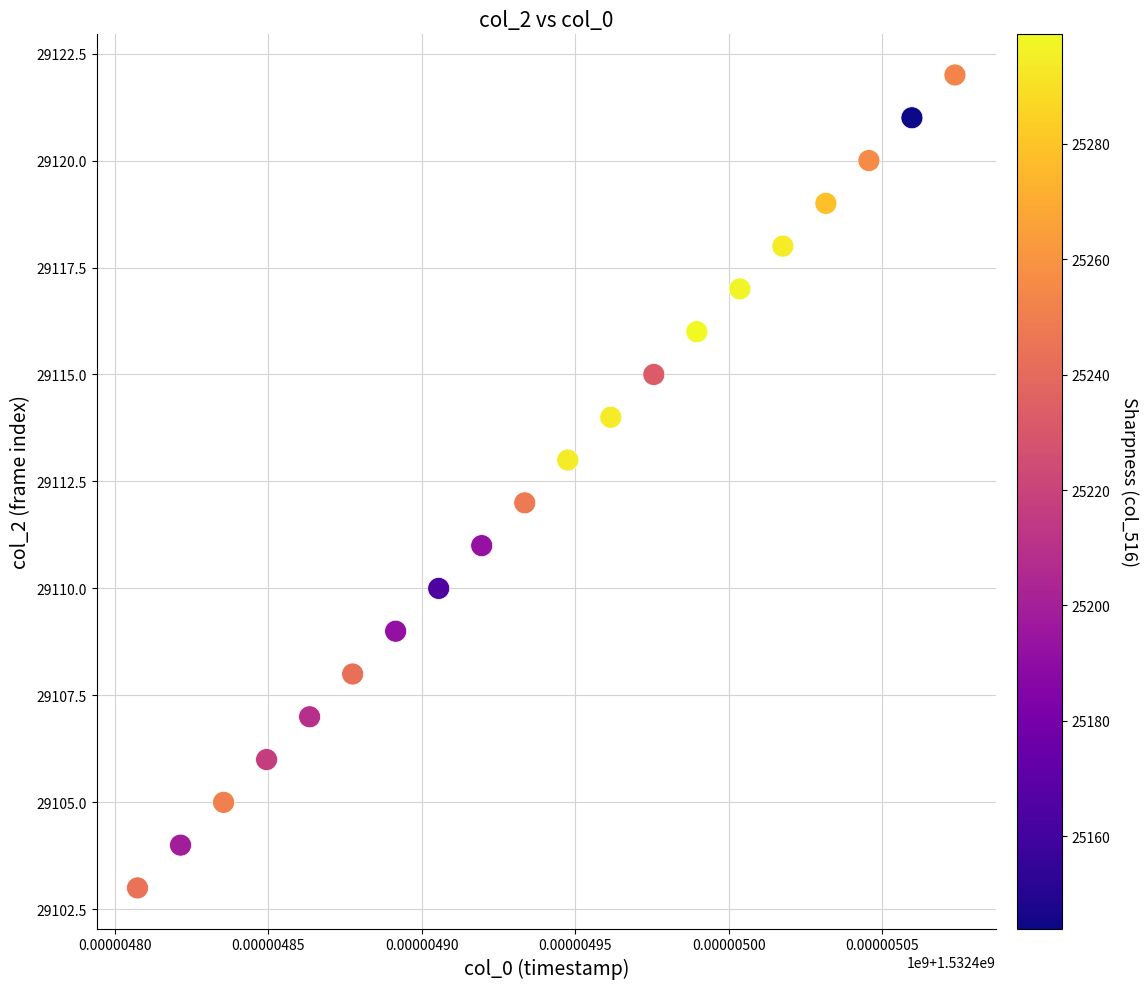

How many data points are displayed?

20